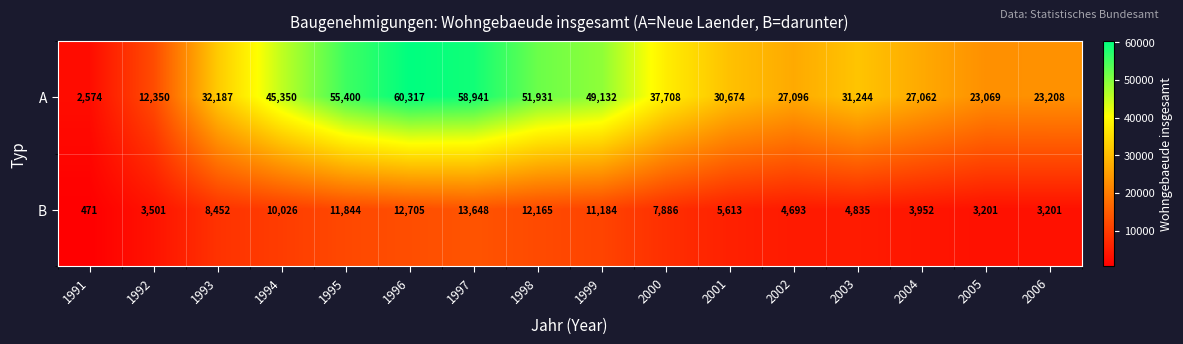

What is the maximum value shown in the chart?

60317